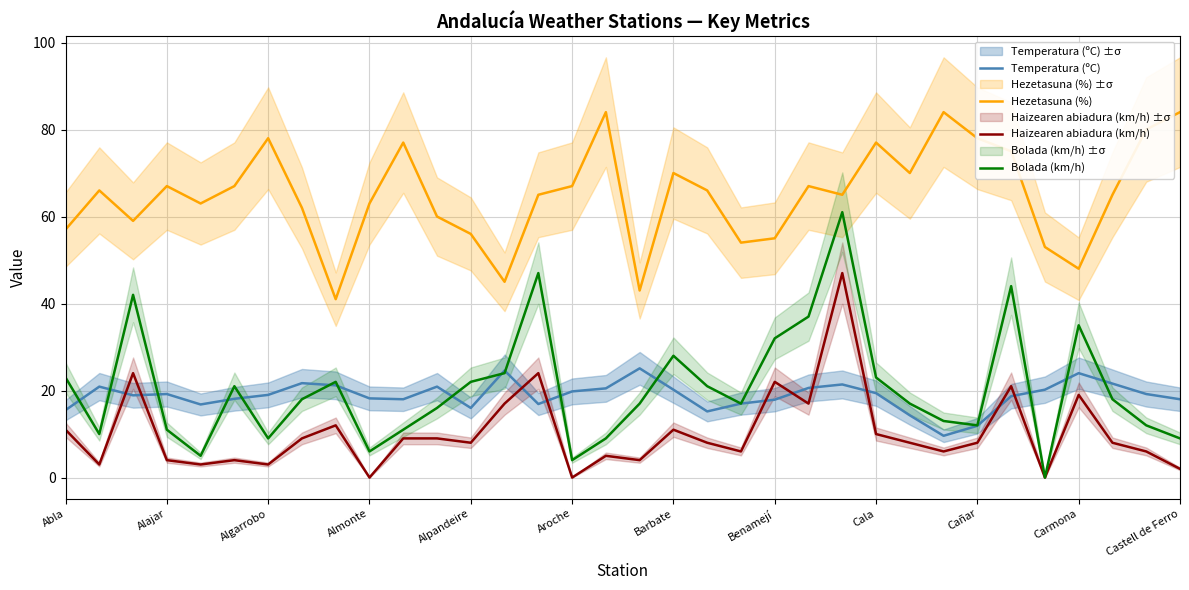

At 32, list the series in order from smallest to largest.

Haizearen abiadura (km/h), Bolada (km/h), Temperatura (ºC), Hezetasuna (%)